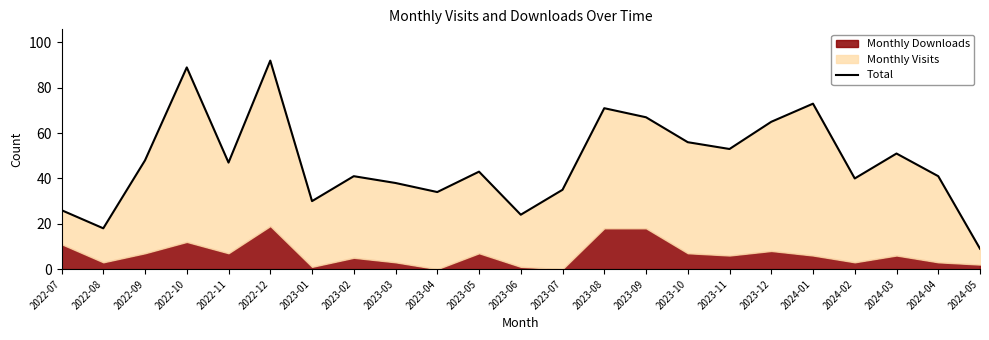

Count the number of categories in the chart.

23